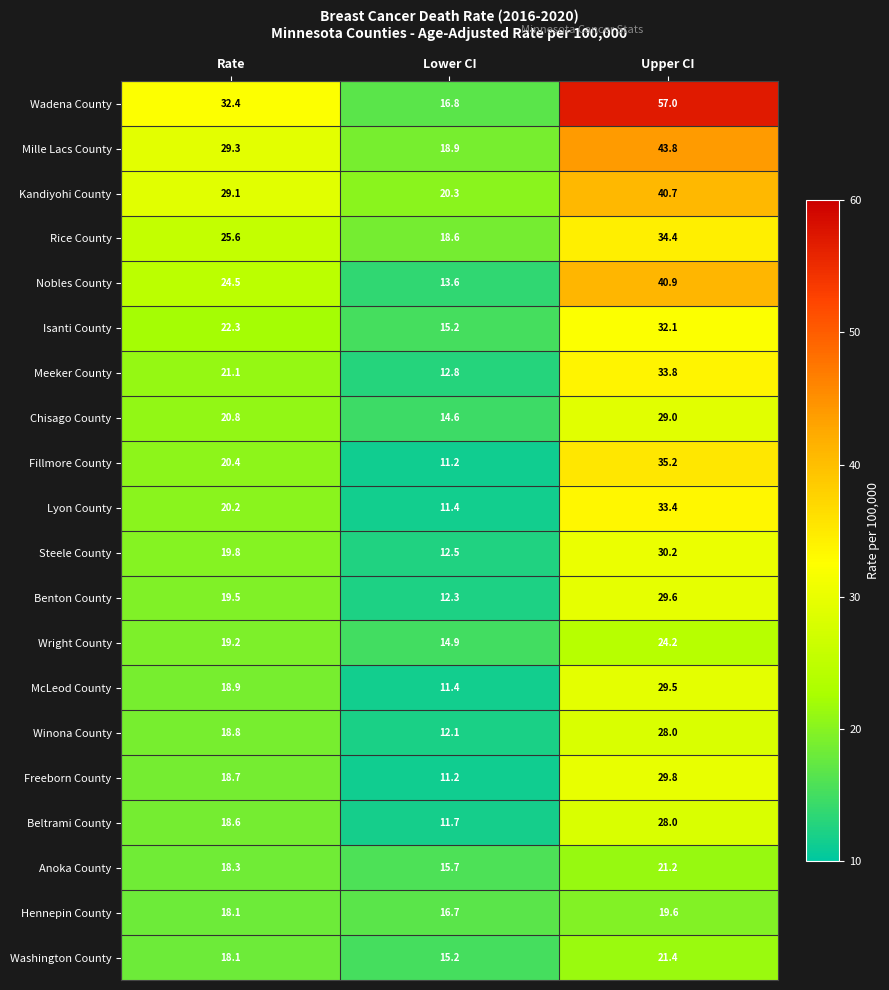

Rank the categories by Kandiyohi County value from lowest to highest.

Lower CI, Rate, Upper CI